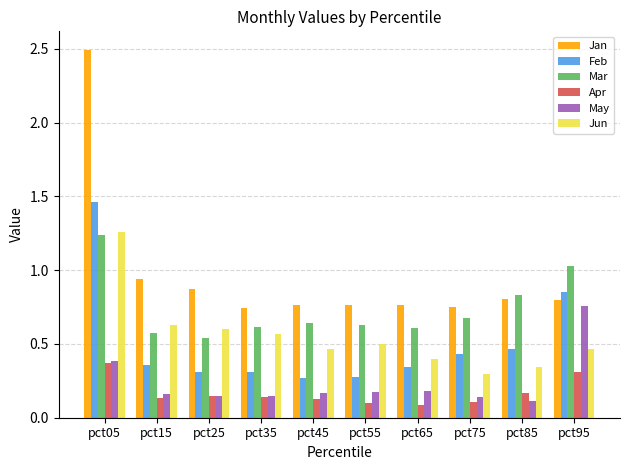

What is the difference between the maximum and minimum values in the Jan series?

1.8